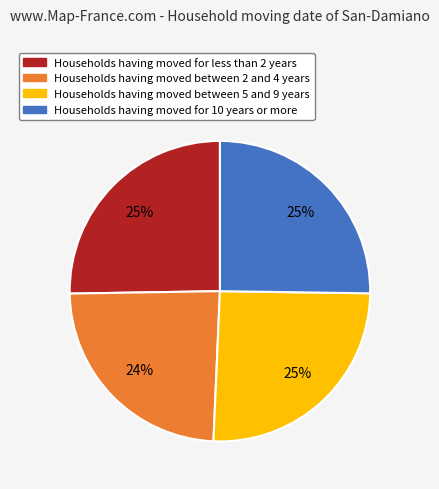

How many slices are in this pie chart?

4